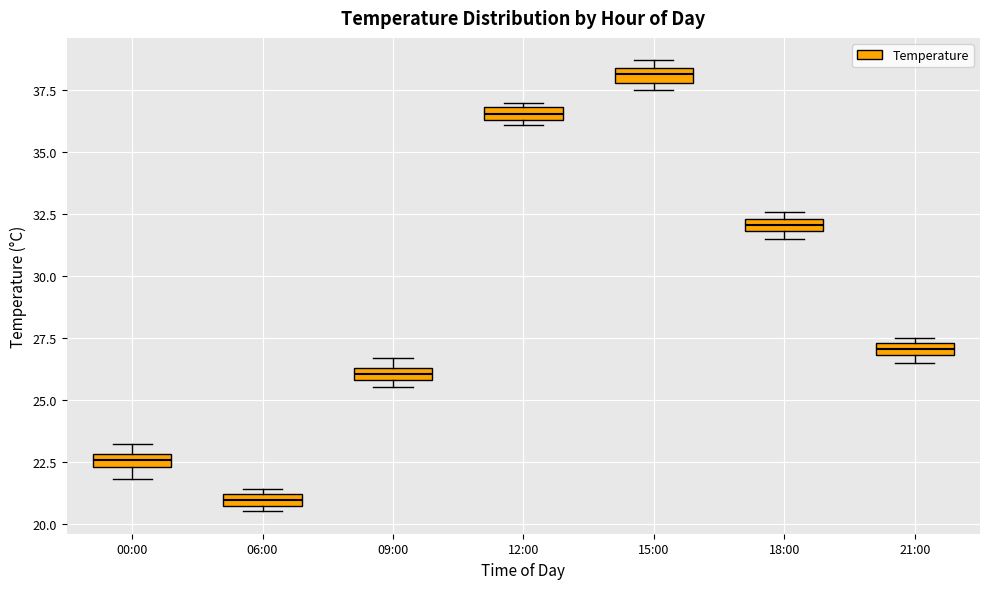

Which box's median line is the highest?

15:00